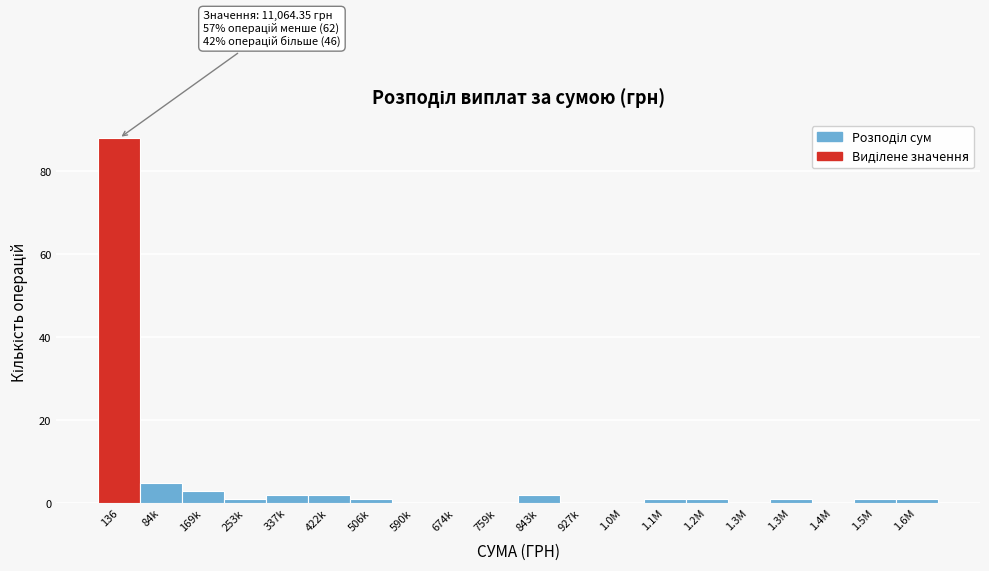

How many distinct data groups are displayed?

1